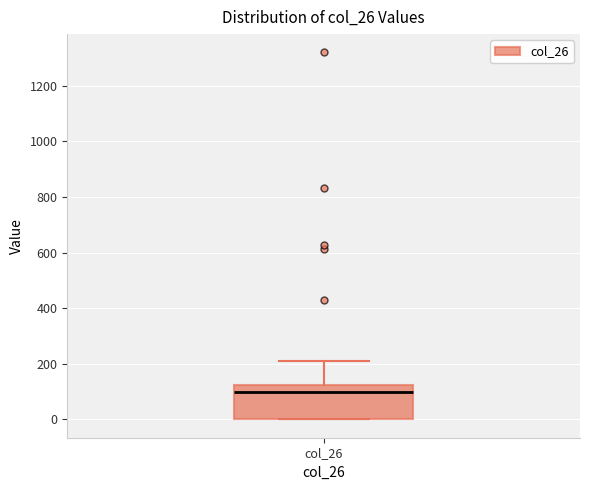

Transcribe this box plot: give where the median line is, the range the box spans, and where the two whiskers end, as read against the y-axis. The values are not printed on the chart, so give them approximately, as read against the axis.

median 100, box 0 to 120, whiskers 0 to 200